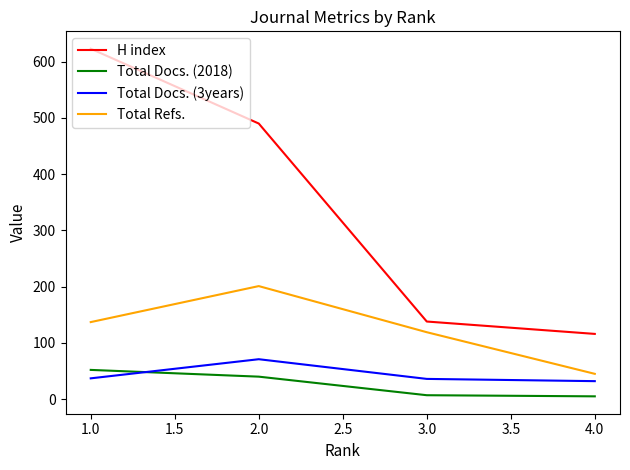

True or false: Total Refs. has a value of 358 at 2.0.

False